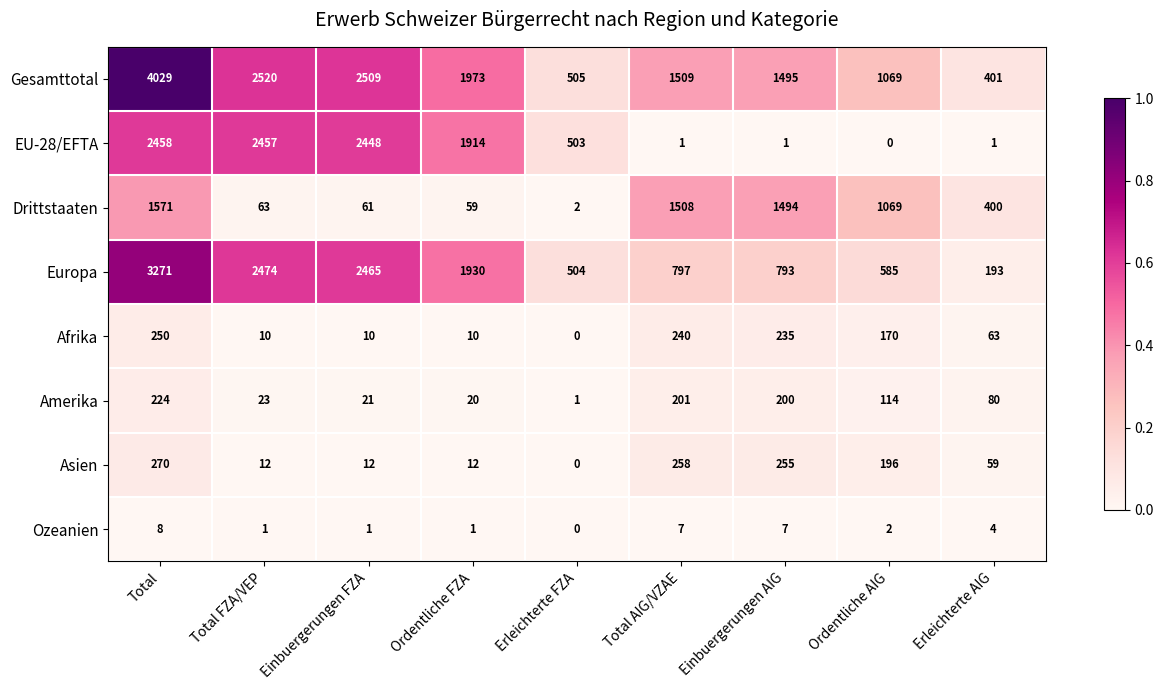

Rank the series by their maximum value, from highest to lowest.

Gesamttotal, Europa, EU-28/EFTA, Drittstaaten, Asien, Afrika, Amerika, Ozeanien